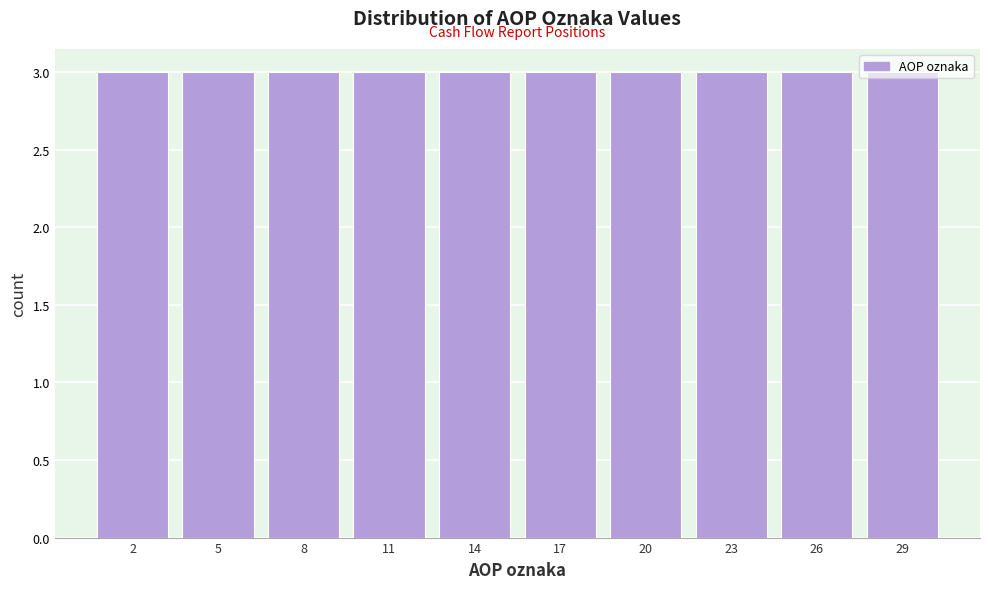

Reading left to right, list every bar in this chart as the range it spans on the x-axis followed by its height. The values are not printed on the chart, so give them approximately, as read against the axis.

0.5 to 3.5: 3
3.5 to 6.5: 3
6.5 to 9.5: 3
9.5 to 12.5: 3
12.5 to 15.5: 3
15.5 to 18.5: 3
18.5 to 21.5: 3
21.5 to 24.5: 3
24.5 to 27.5: 3
27.5 to 30.5: 3